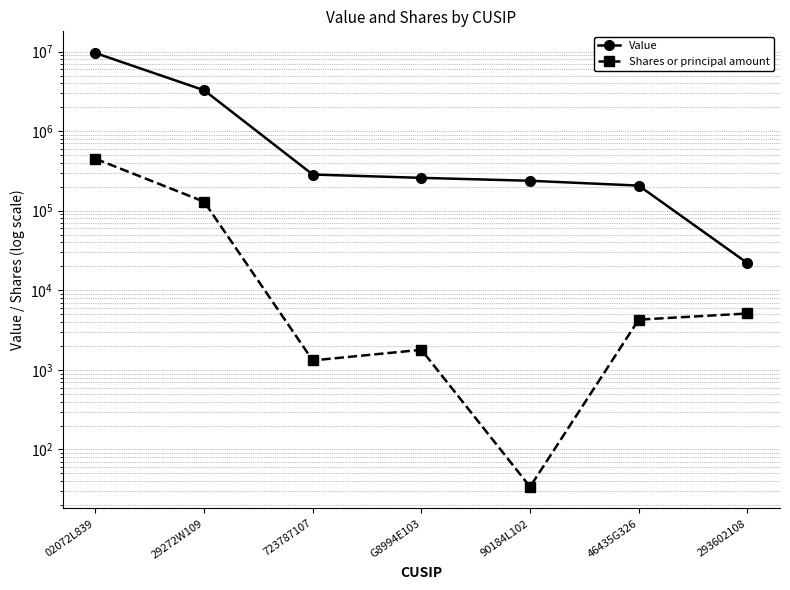

Where is Shares or principal amount nearest to the value 225045?

29272W109